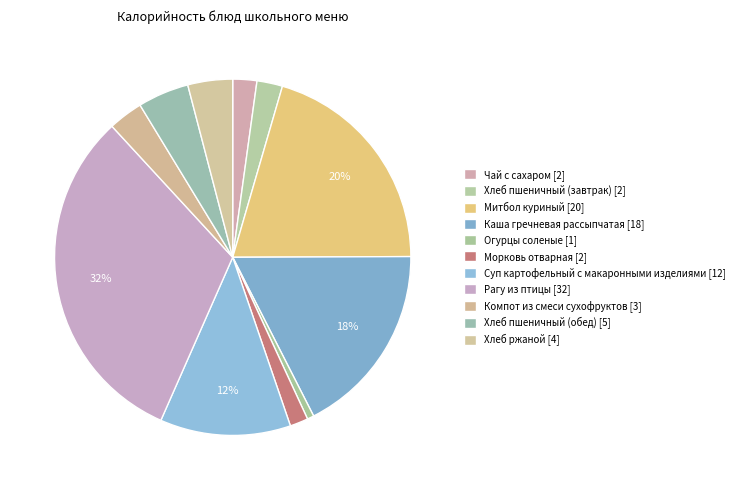

How many slices are in this pie chart?

11